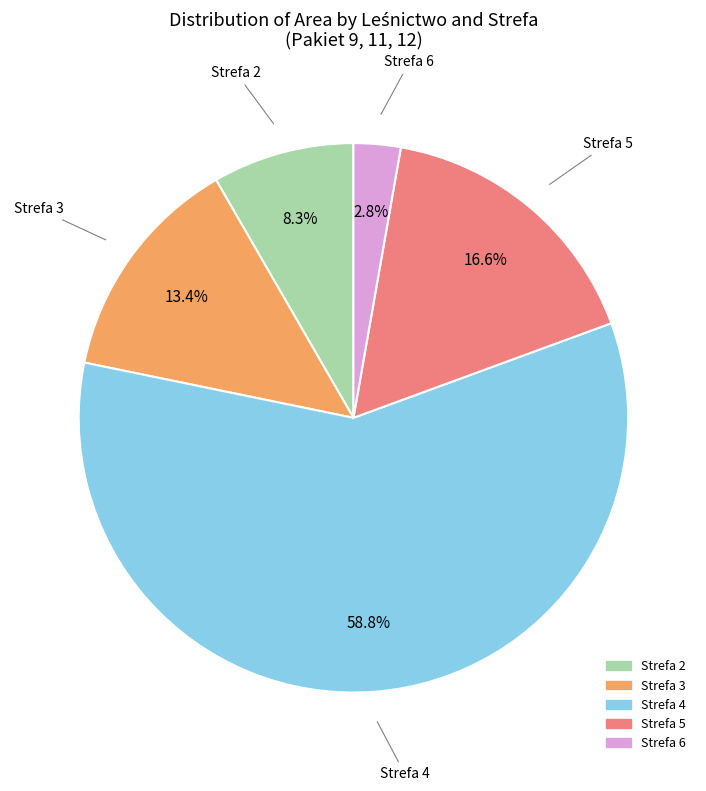

Is there any slice that represents more than half of the pie?

Yes